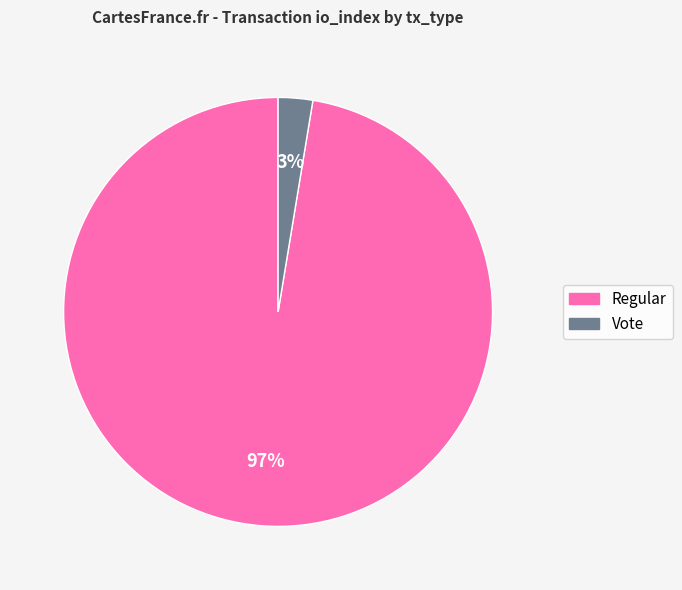

Does Regular account for over 50% of the chart?

Yes